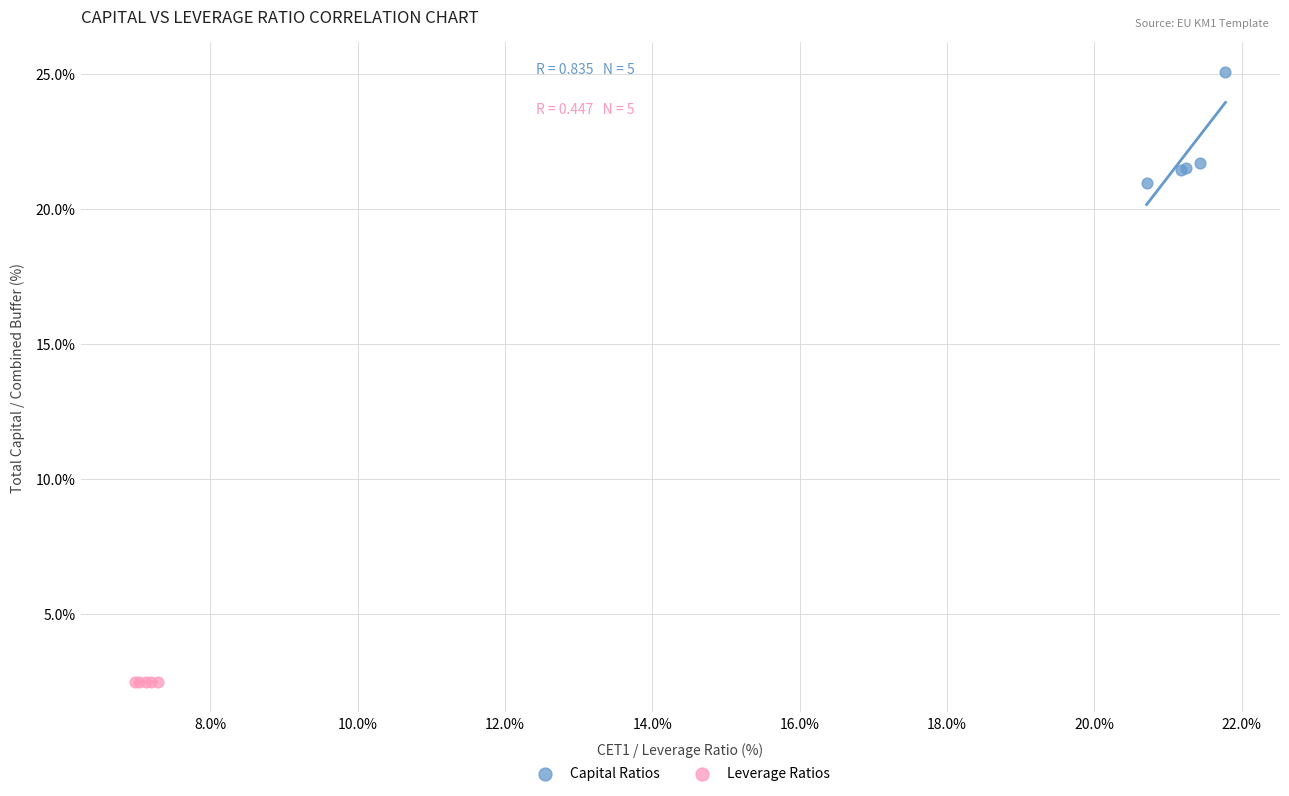

Which series reaches the minimum Y coordinate?

Leverage Ratios